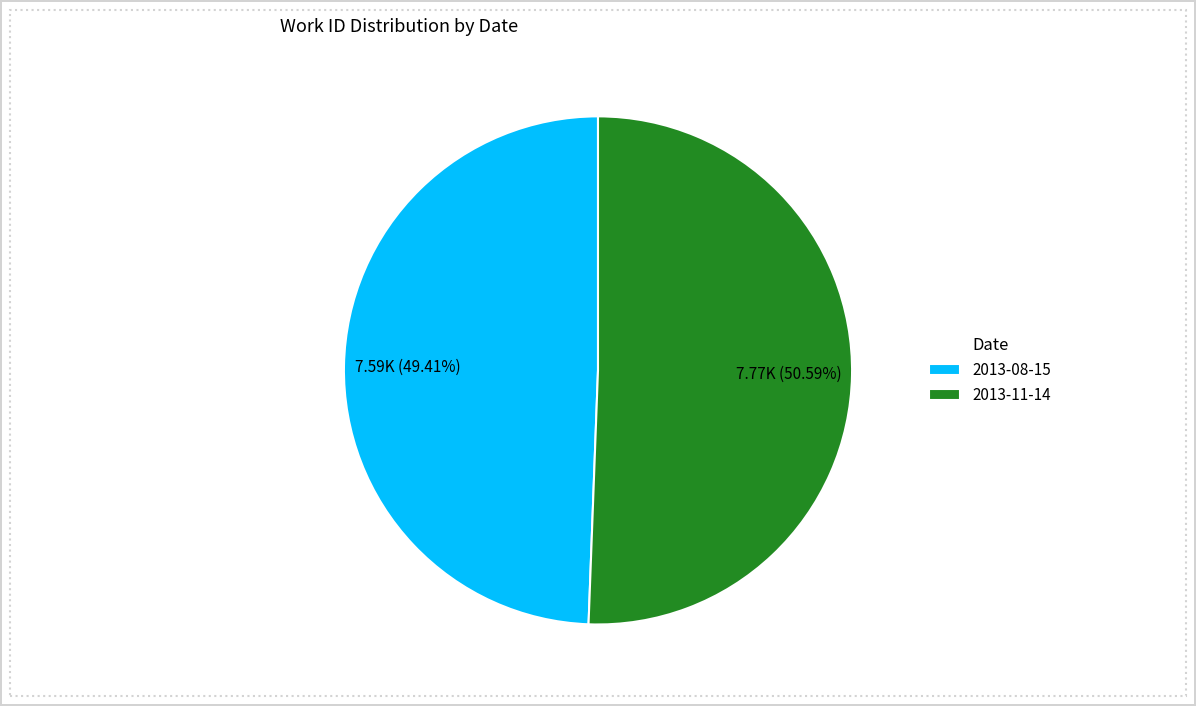

What percentage is the 2013-08-15 slice, to the nearest percent?

49%